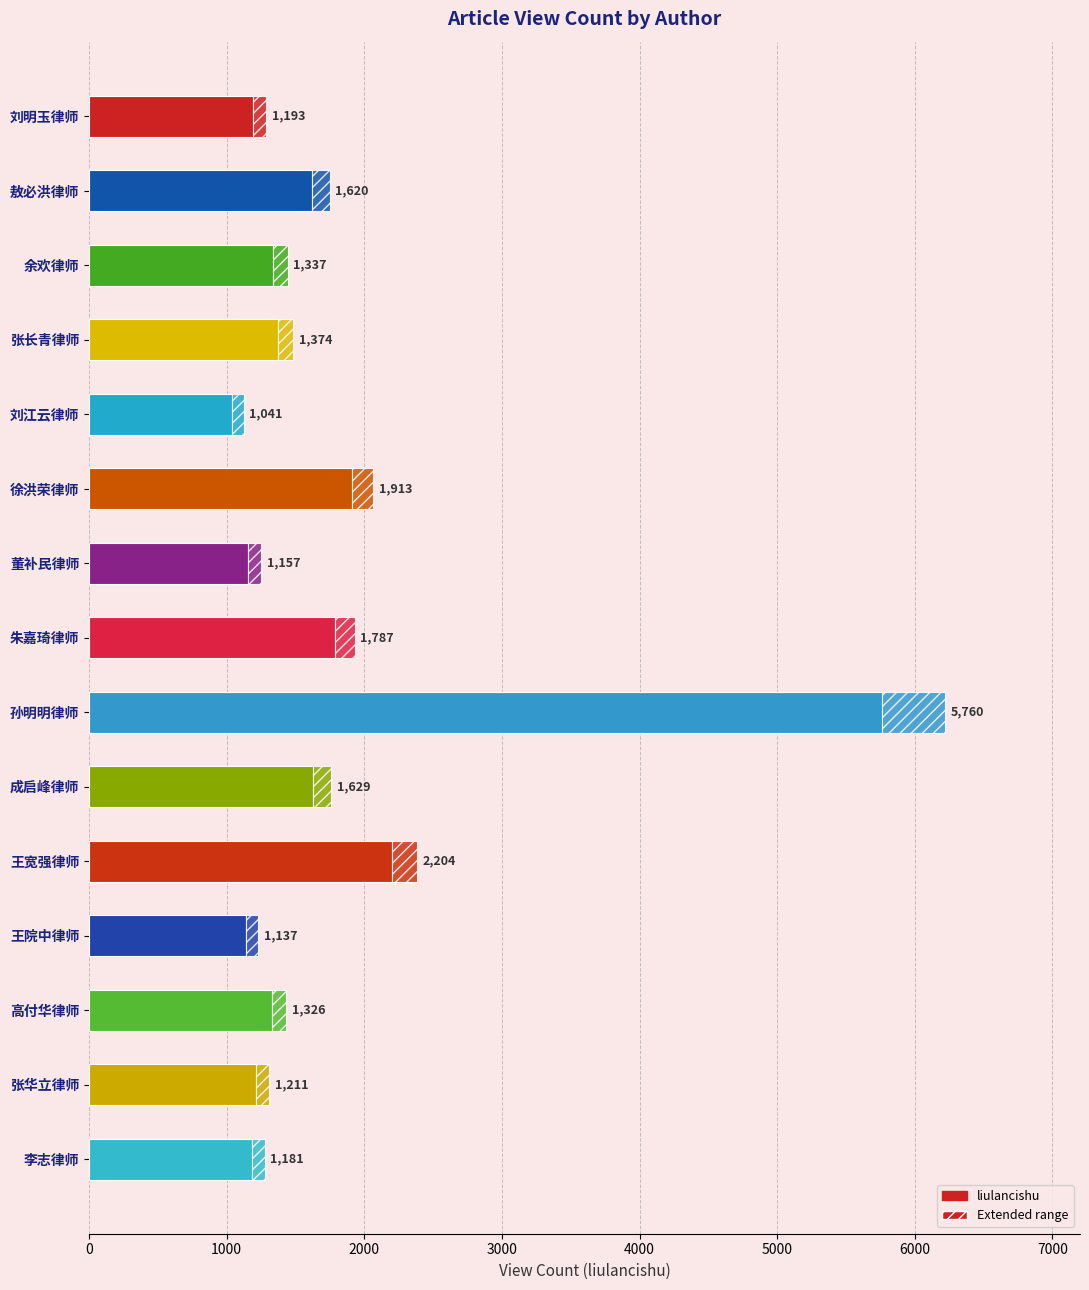

How many bars are there in total?

15